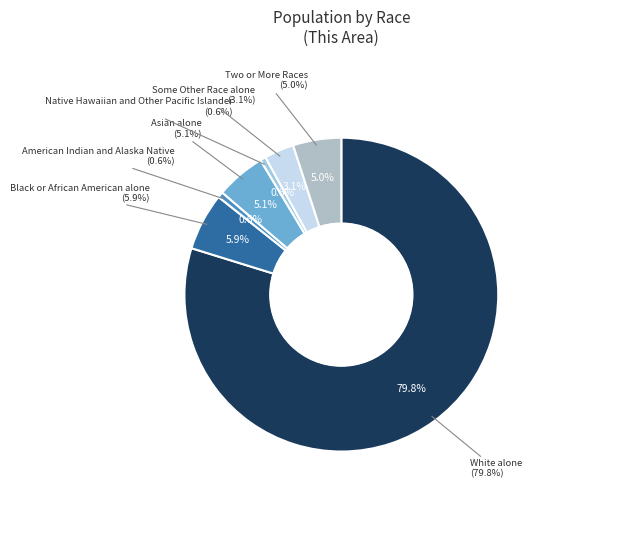

Does White alone account for over 50% of the chart?

Yes